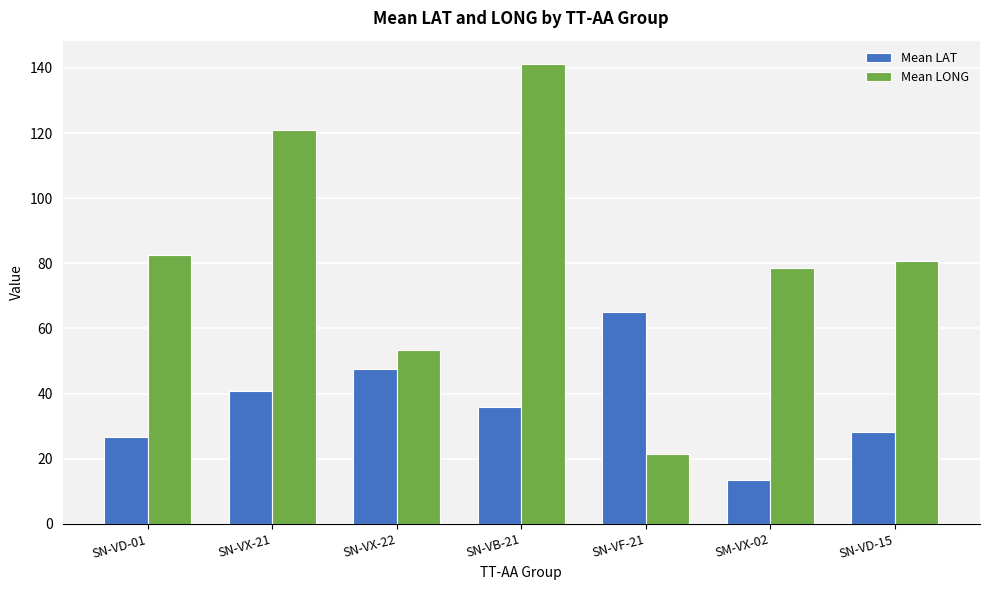

The value of Mean LONG at SN-VX-21 is 61.2. True or false?

False